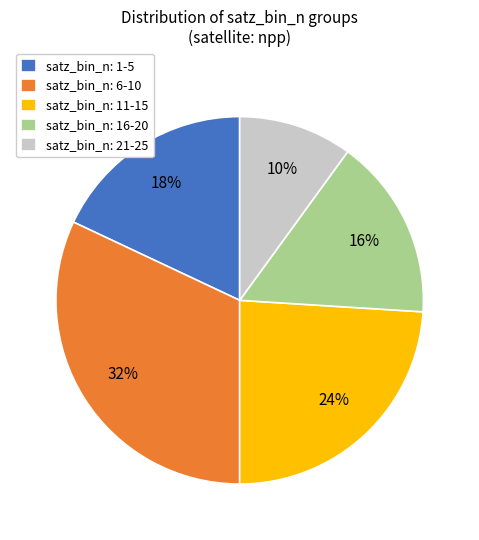

Is it true that satz_bin_n: 6-10 is 32% of the pie?

True